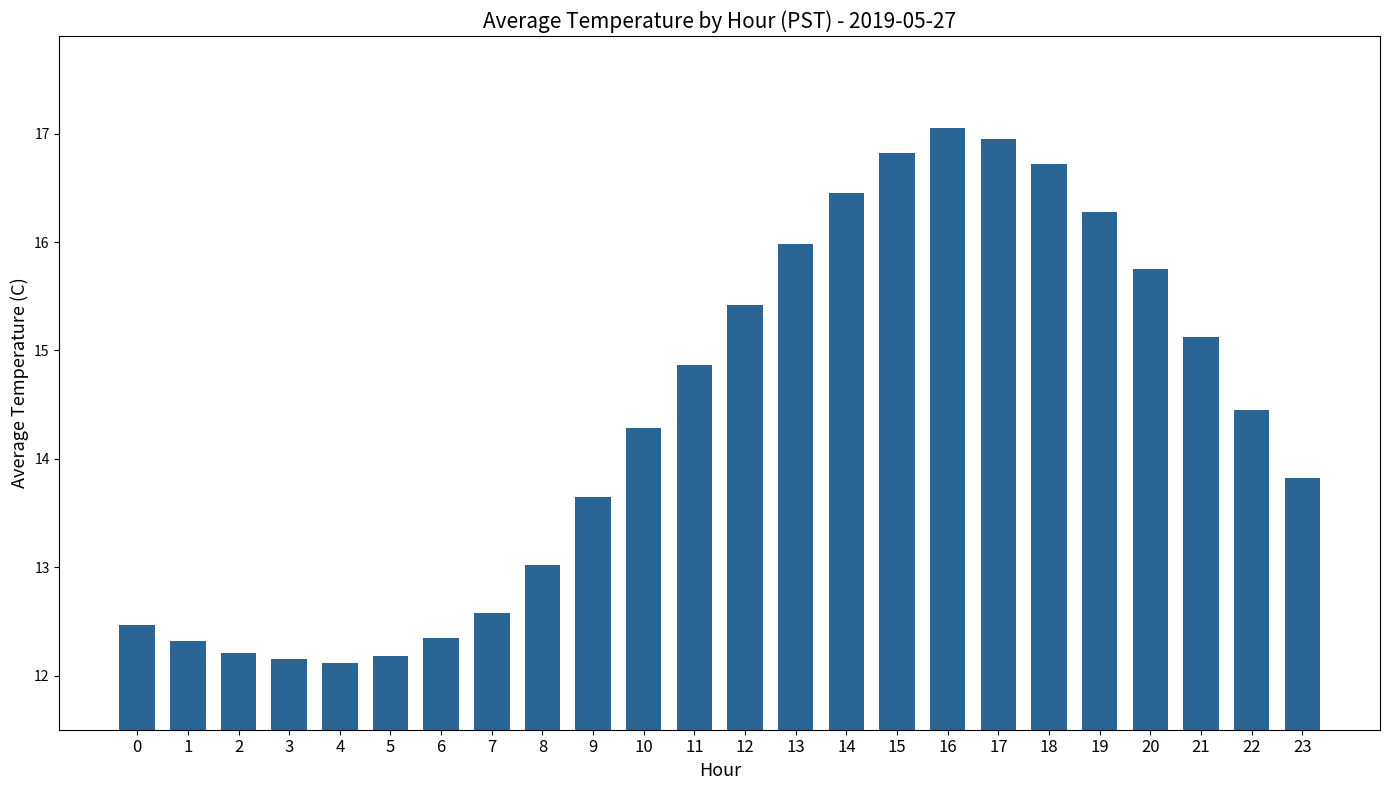

What is the sum of all values?

345.0